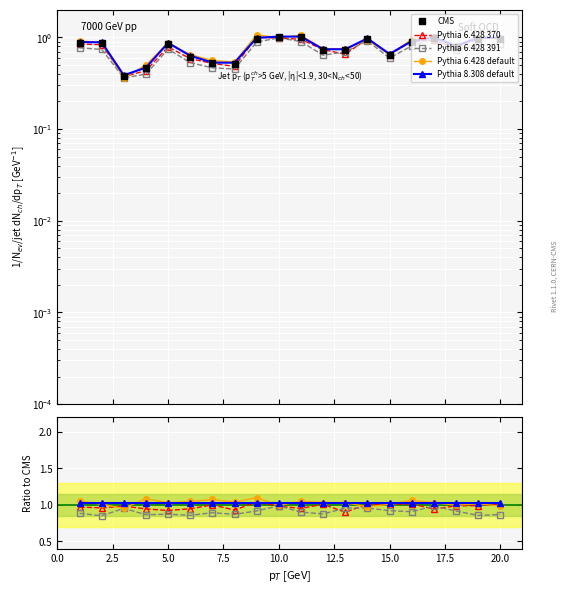

What is the difference between the maximum and minimum values in the Pythia 6.428 391 series?

0.1